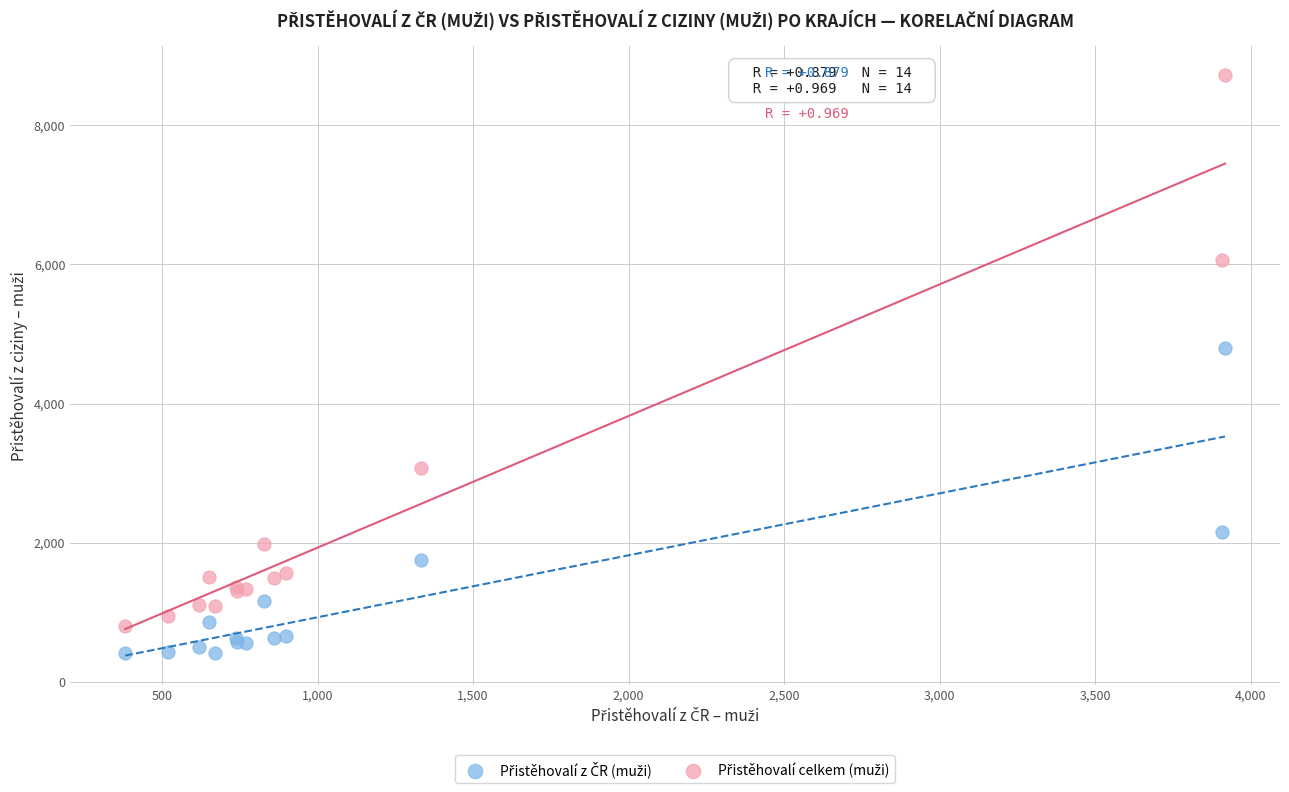

What is the X range (max minus min) for the scatter plot?

3537